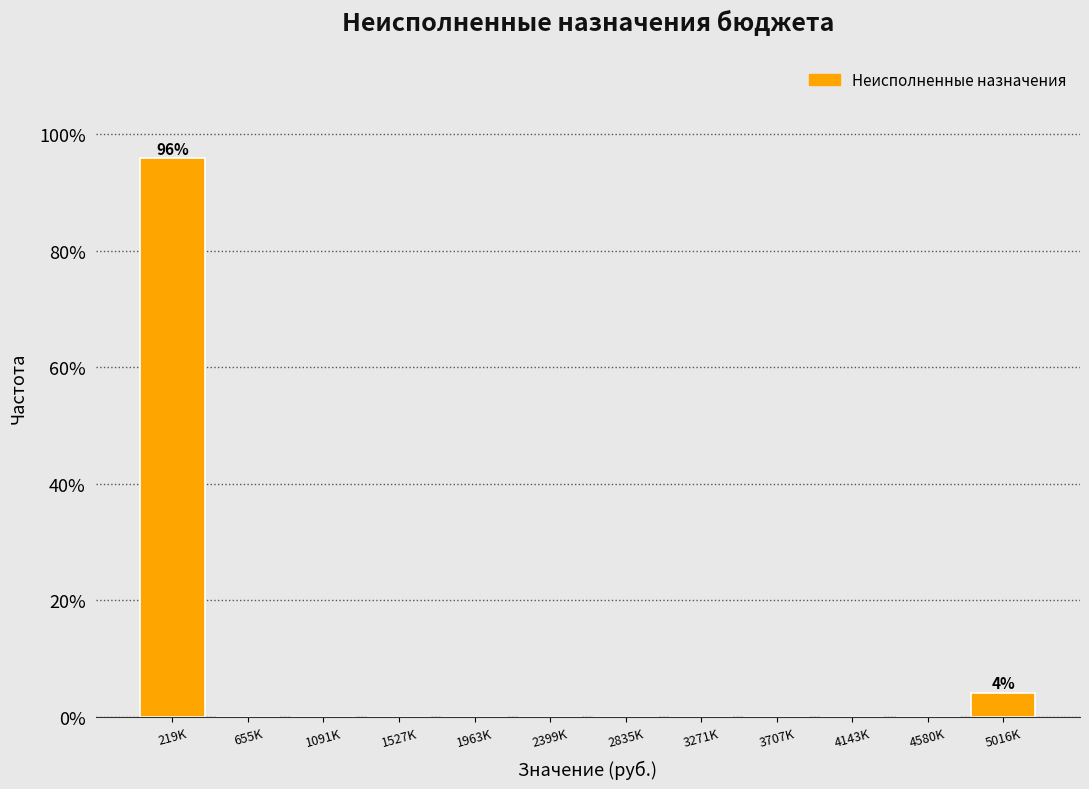

Reading left to right, transcribe all the data shown in this chart.

219K=95.8	655K=0.0	1091K=0.0	1527K=0.0	1963K=0.0	2399K=0.0	2835K=0.0	3271K=0.0	3707K=0.0	4143K=0.0	4580K=0.0	5016K=4.2